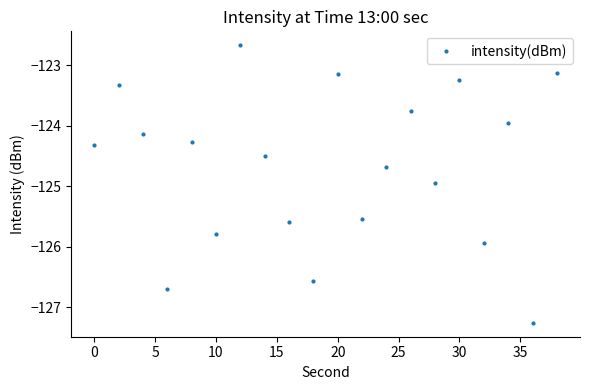

How many interior local peaks (higher than both neighbors) does the data have?

7